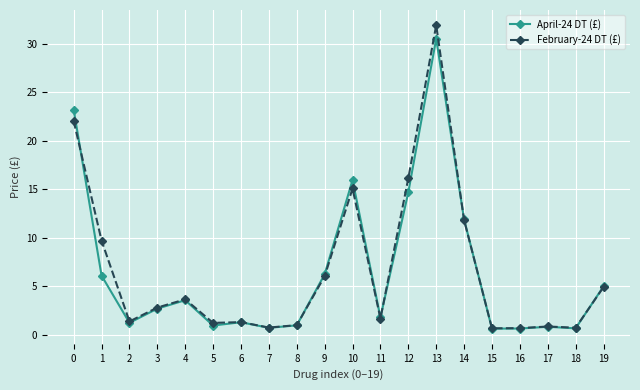

What is the approximate value of February-24 DT (£) at 2?

1.4